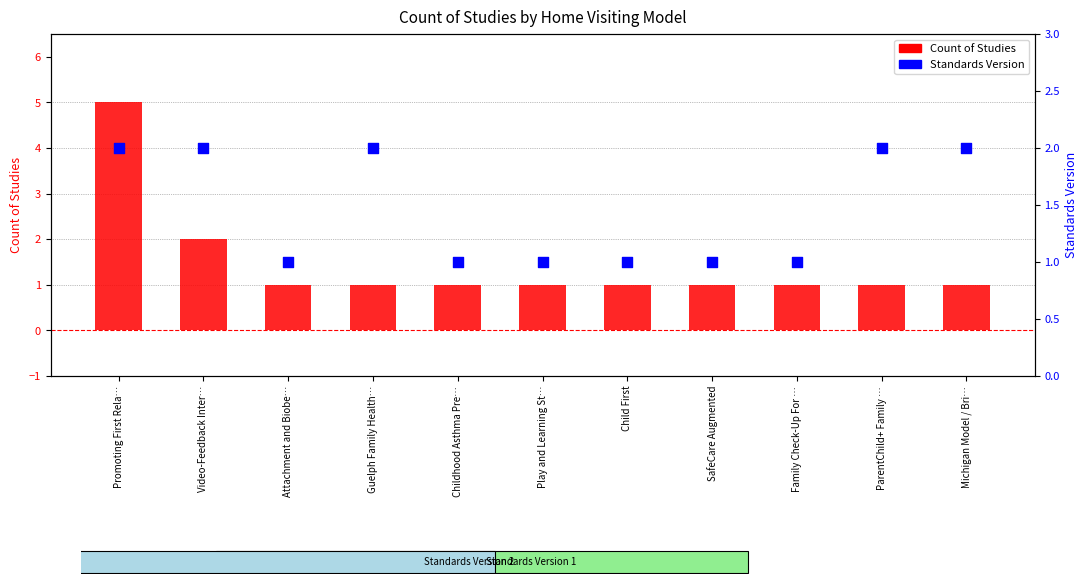

At which category is the sum across all series the highest?

Promoting First Rela…